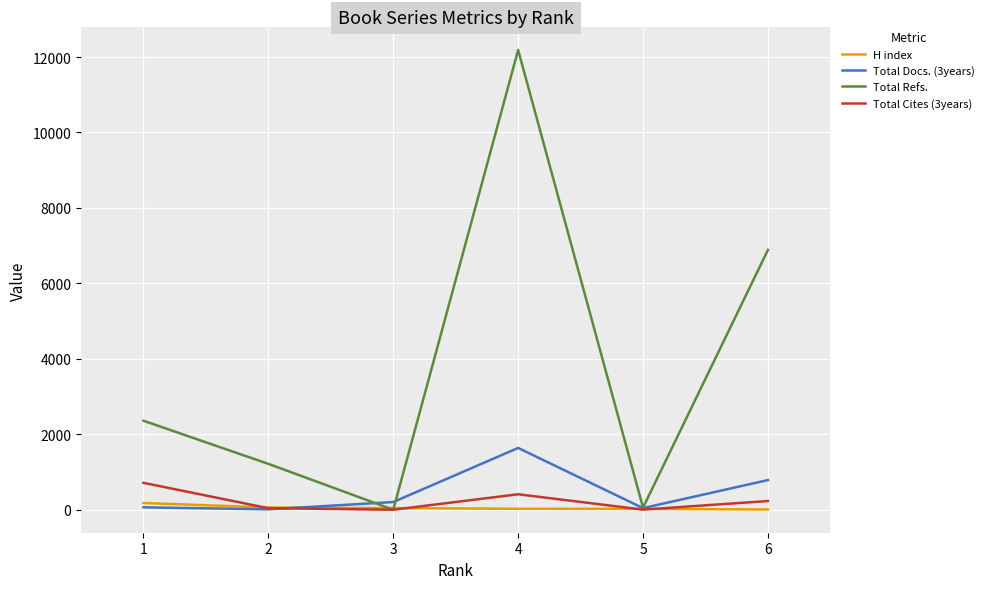

Which series has the widest spread of values?

Total Refs.